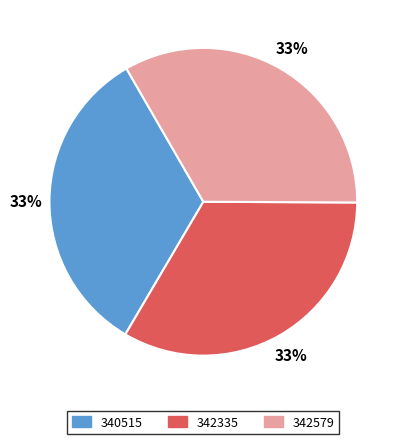

To the nearest percent, what is the average slice percentage?

33%